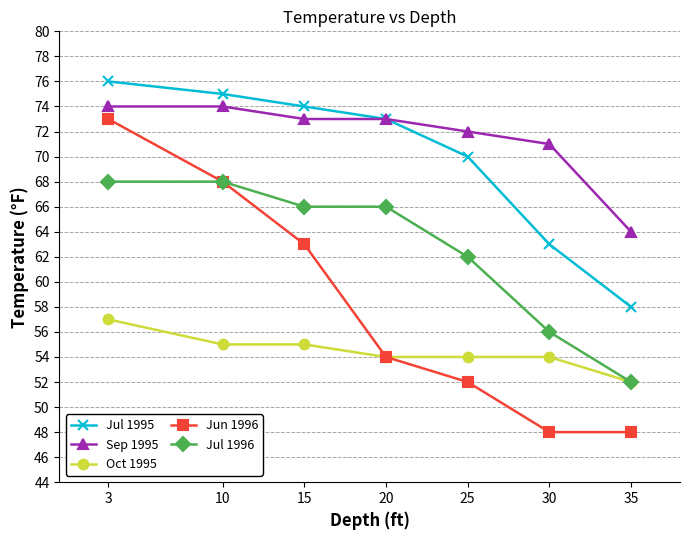

What is the sum of all Jun 1996 values?

406